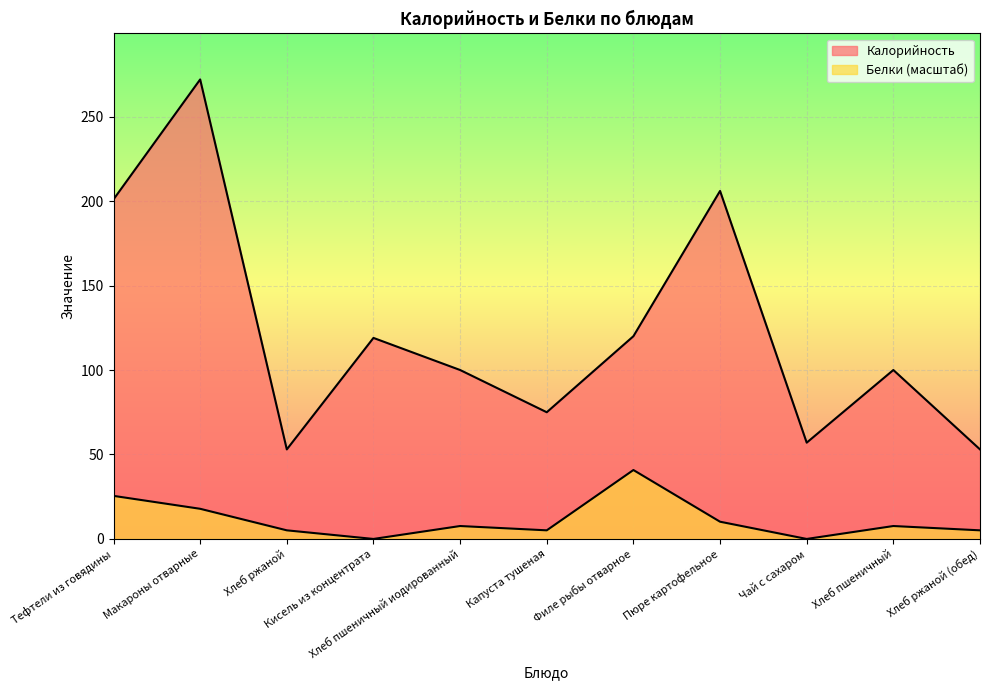

How many interior local peaks does the Белки series have?

3